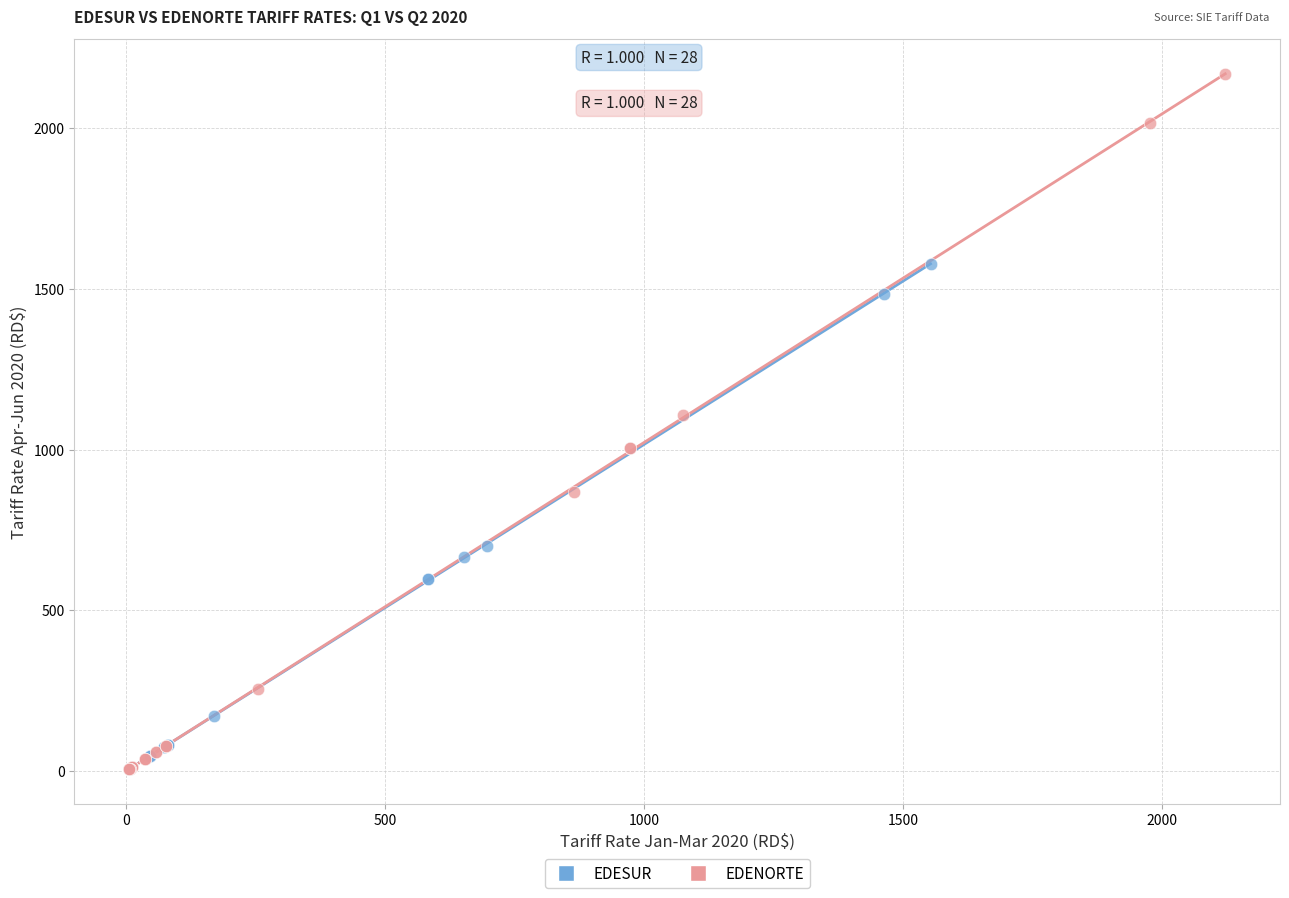

Which series has the largest Y range (max minus min)?

EDENORTE